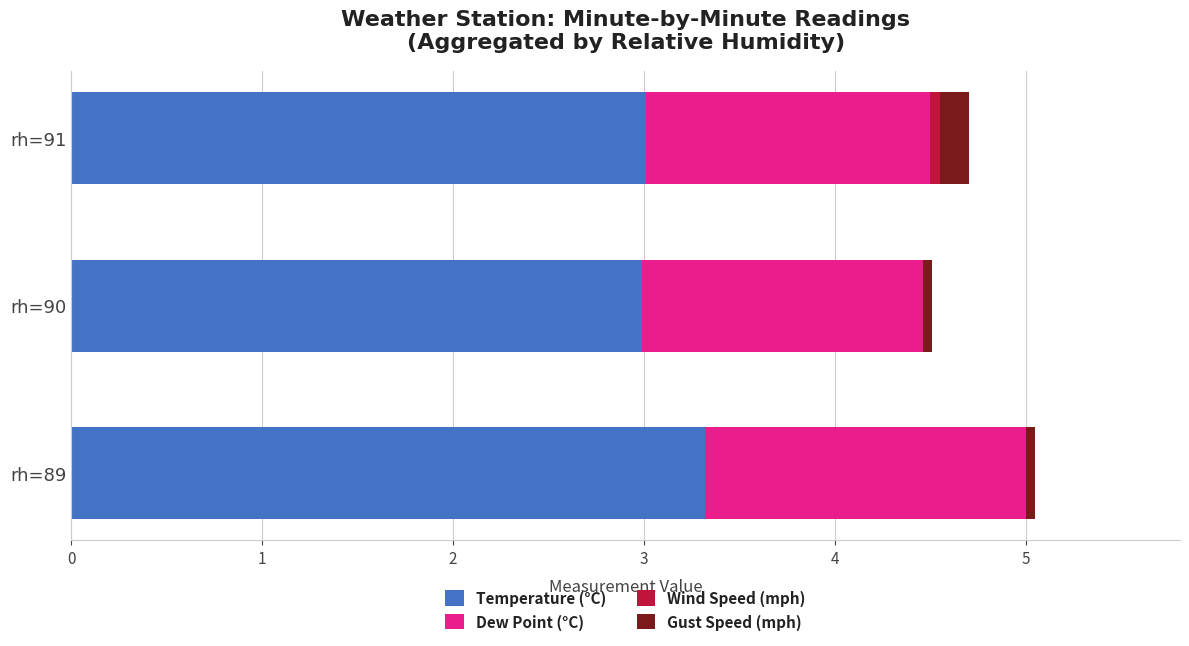

Is it true that Temperature (°C) equals 4.8 at rh=89?

False